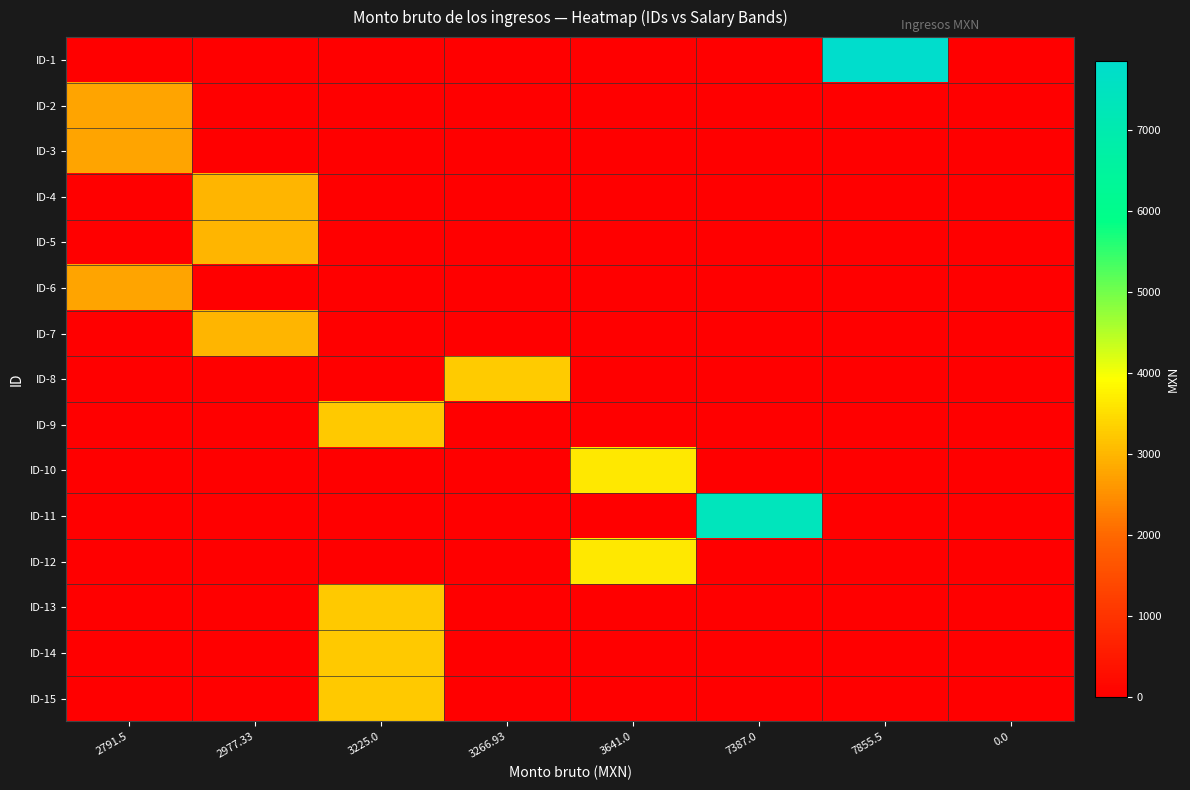

Rank the series by their maximum value, from lowest to highest.

ID-2, ID-3, ID-6, ID-4, ID-5, ID-7, ID-9, ID-13, ID-14, ID-15, ID-8, ID-10, ID-12, ID-11, ID-1